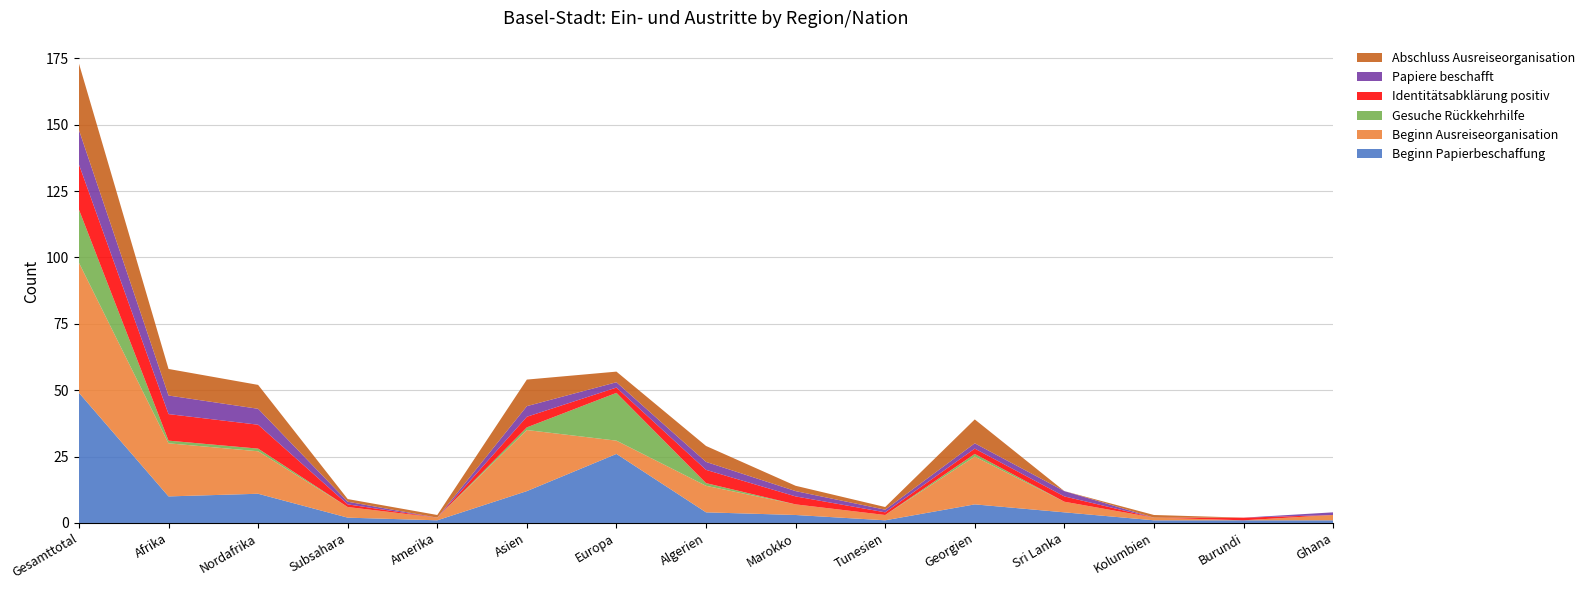

Reading left to right, list all the values displayed in this chart.

Beginn Papierbeschaffung: Gesamttotal=49	Afrika=10	Nordafrika=11	Subsahara=2	Amerika=1	Asien=12	Europa=26	Algerien=4	Marokko=3	Tunesien=1	Georgien=7	Sri Lanka=4	Kolumbien=1	Burundi=1	Ghana=1
Beginn Ausreiseorganisation: Gesamttotal=49	Afrika=20	Nordafrika=16	Subsahara=4	Amerika=1	Asien=23	Europa=5	Algerien=10	Marokko=4	Tunesien=2	Georgien=18	Sri Lanka=4	Kolumbien=1	Burundi=0	Ghana=2
Gesuche Rückkehrhilfe: Gesamttotal=20	Afrika=1	Nordafrika=1	Subsahara=0	Amerika=0	Asien=1	Europa=18	Algerien=1	Marokko=0	Tunesien=0	Georgien=1	Sri Lanka=0	Kolumbien=0	Burundi=0	Ghana=0
Identitätsabklärung positiv: Gesamttotal=17	Afrika=10	Nordafrika=9	Subsahara=1	Amerika=0	Asien=4	Europa=2	Algerien=5	Marokko=3	Tunesien=1	Georgien=2	Sri Lanka=2	Kolumbien=0	Burundi=1	Ghana=0
Papiere beschafft: Gesamttotal=13	Afrika=7	Nordafrika=6	Subsahara=1	Amerika=0	Asien=4	Europa=2	Algerien=3	Marokko=2	Tunesien=1	Georgien=2	Sri Lanka=2	Kolumbien=0	Burundi=0	Ghana=1
Abschluss Ausreiseorganisation: Gesamttotal=25	Afrika=10	Nordafrika=9	Subsahara=1	Amerika=1	Asien=10	Europa=4	Algerien=6	Marokko=2	Tunesien=1	Georgien=9	Sri Lanka=0	Kolumbien=1	Burundi=0	Ghana=0